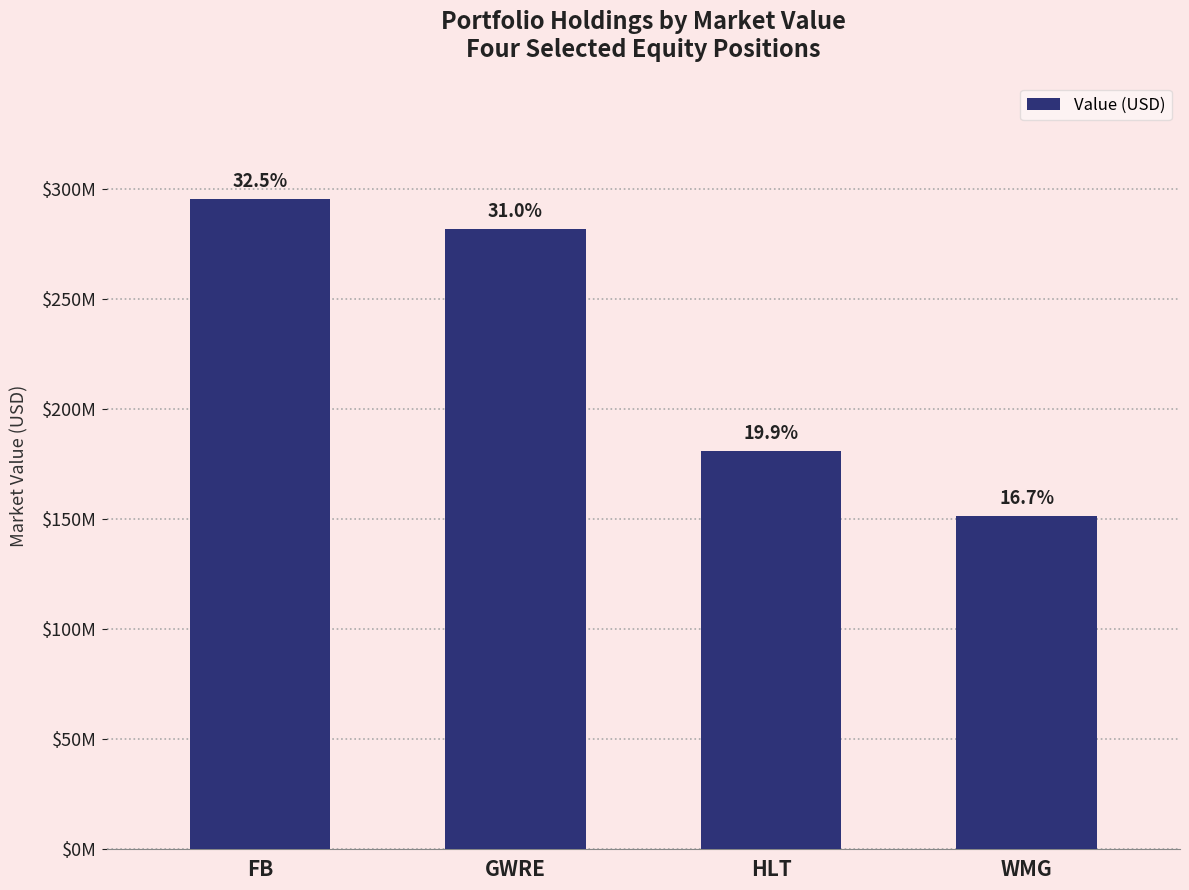

What is the smallest value displayed?

151586000